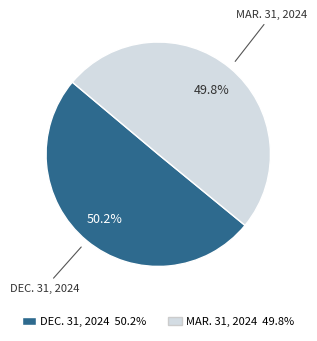

Does any single category account for the majority?

Yes